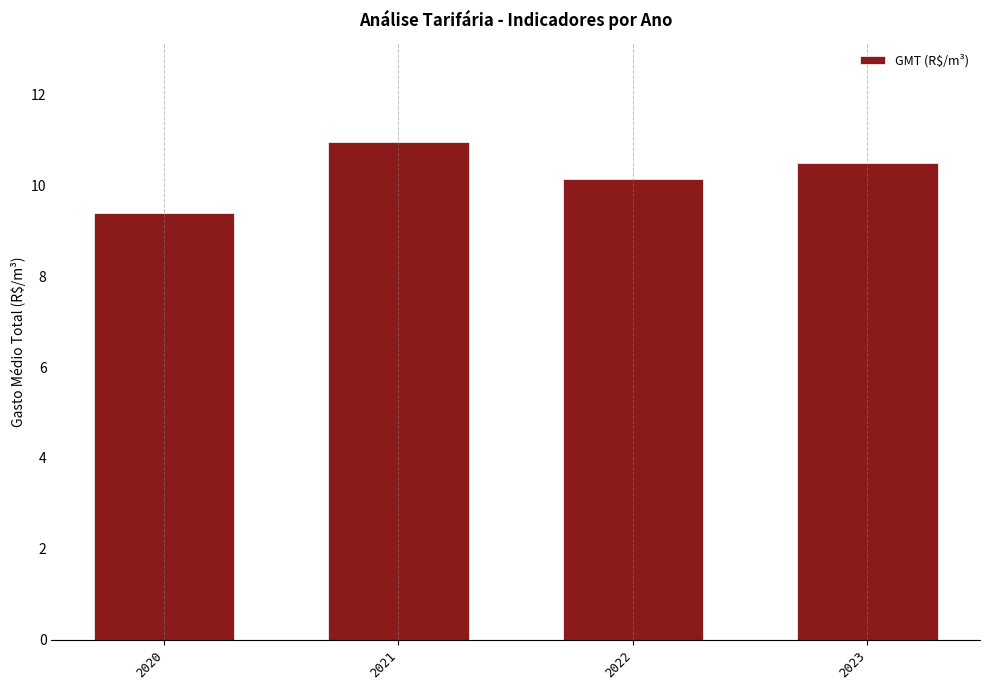

Reading left to right, extract all data points from this chart.

9.4	10.9	10.1	10.5